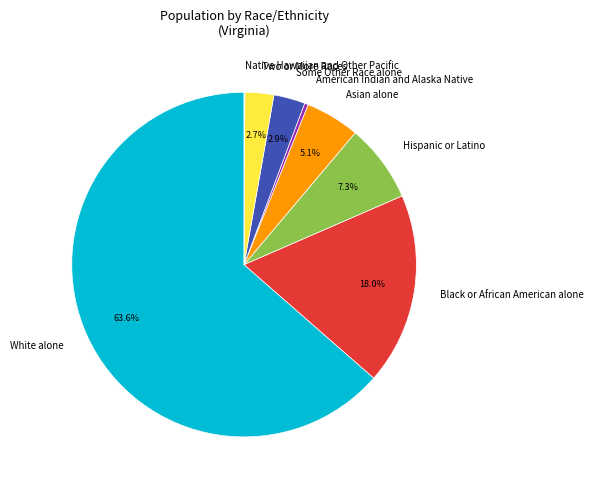

Is Asian alone the majority of the pie?

No